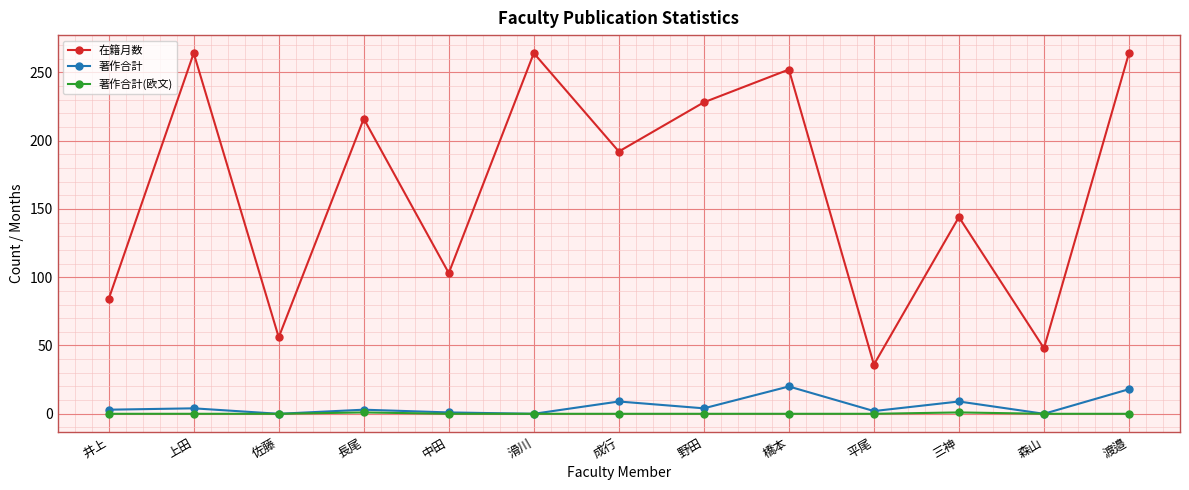

How many lines are shown in the chart?

3